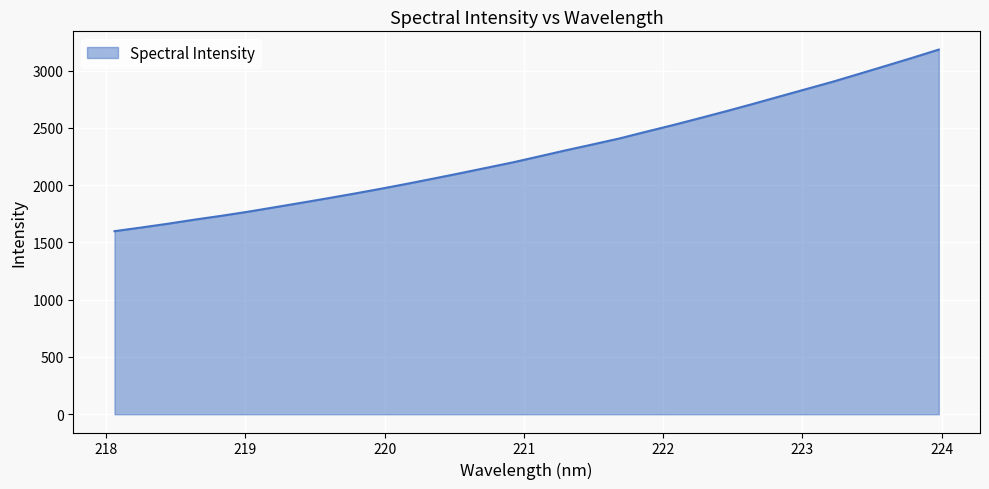

What is the difference between the maximum and minimum values?

1585.2